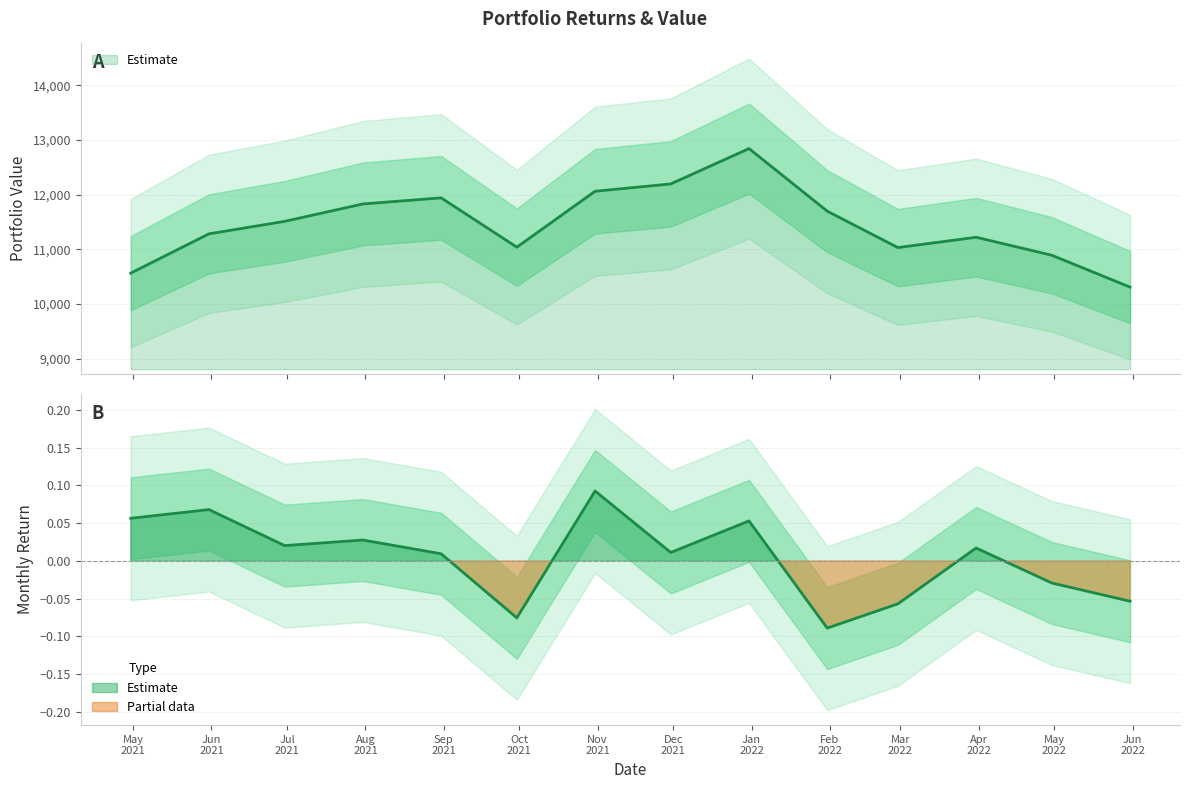

Is it true that Portfolio Value equals 10890.9 at 2022-04-30?

True